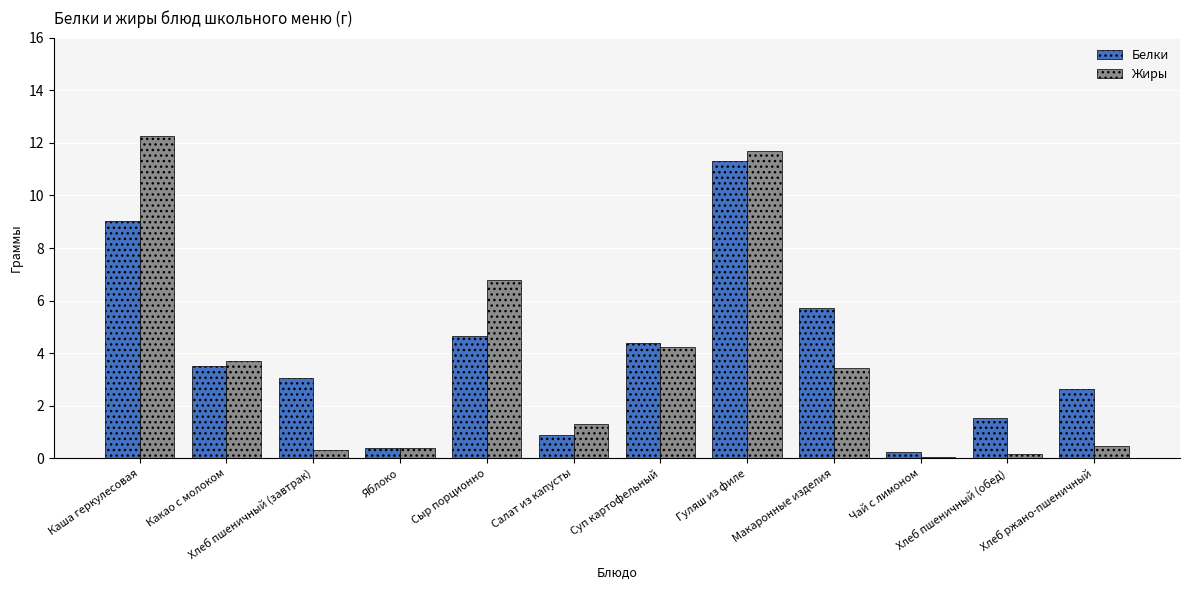

The Белки series shows 5.7 at Макаронные изделия. True or false?

True